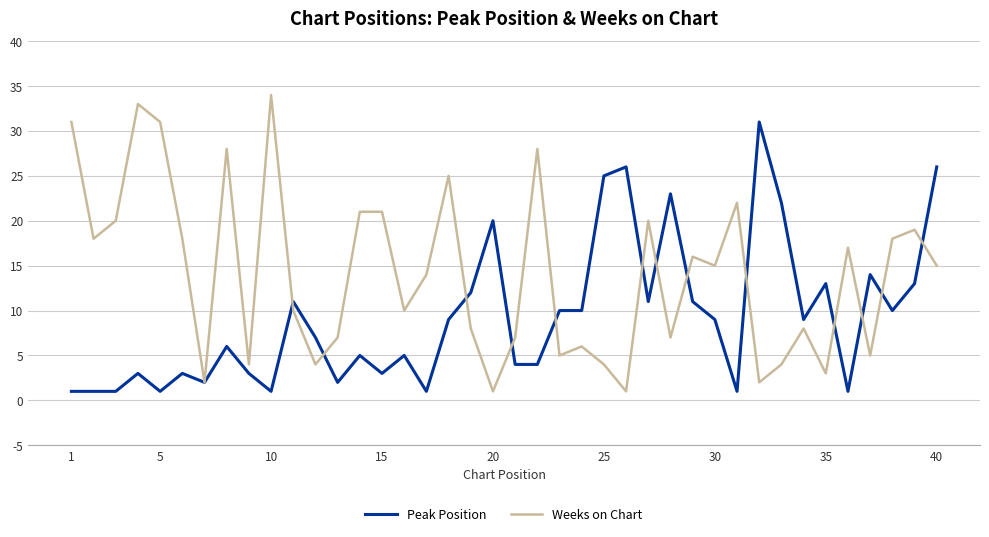

Which series has the largest total across all categories?

Weeks on Chart